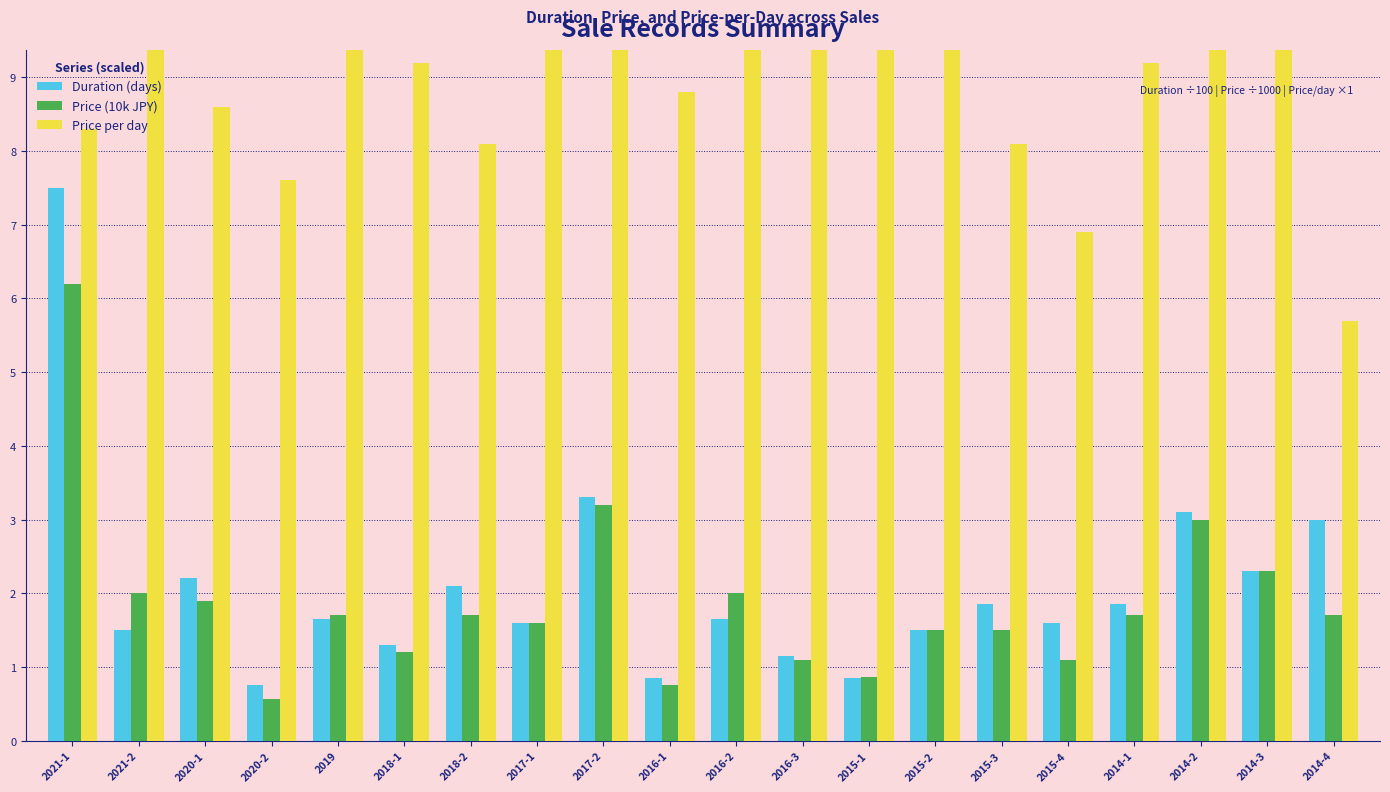

Rank the series at 2021-1 from lowest to highest value.

Price (10k JPY), Duration (days), Price per day